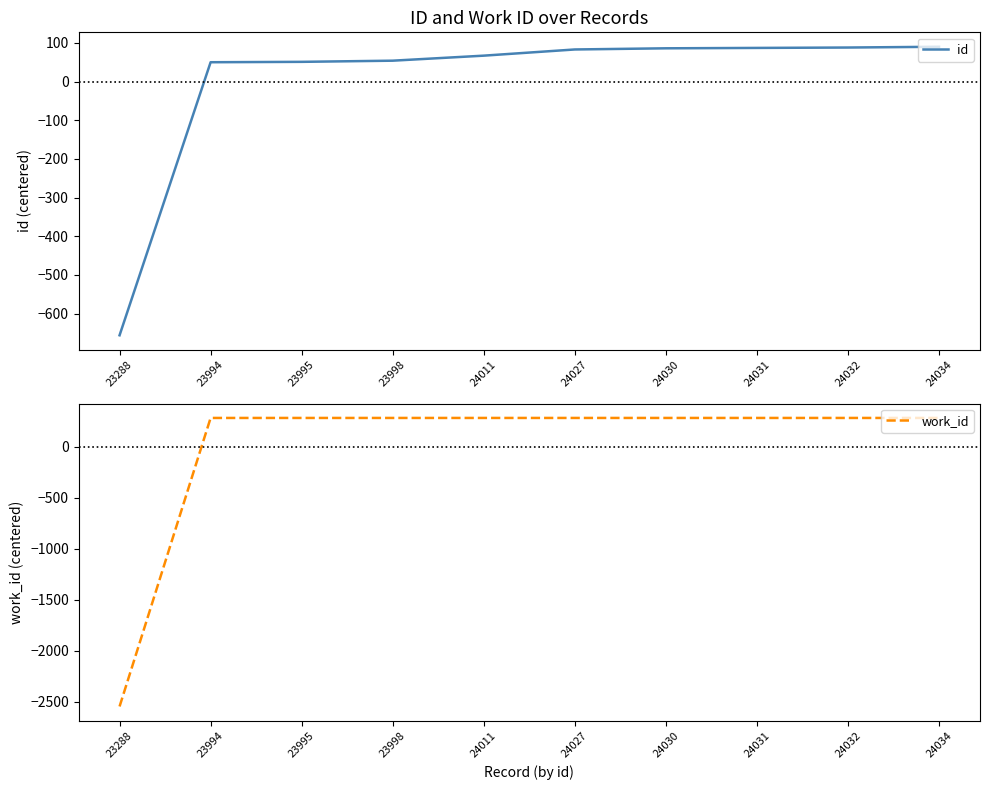

Where is work_id nearest to the value -1130?

23994